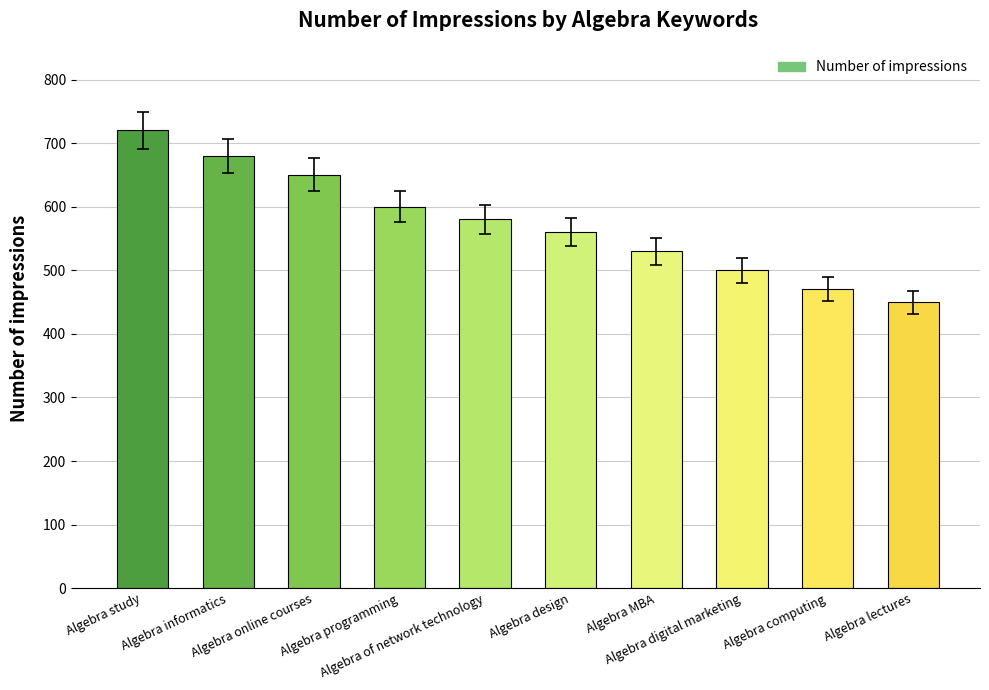

The value at Algebra digital marketing is 878. True or false?

False